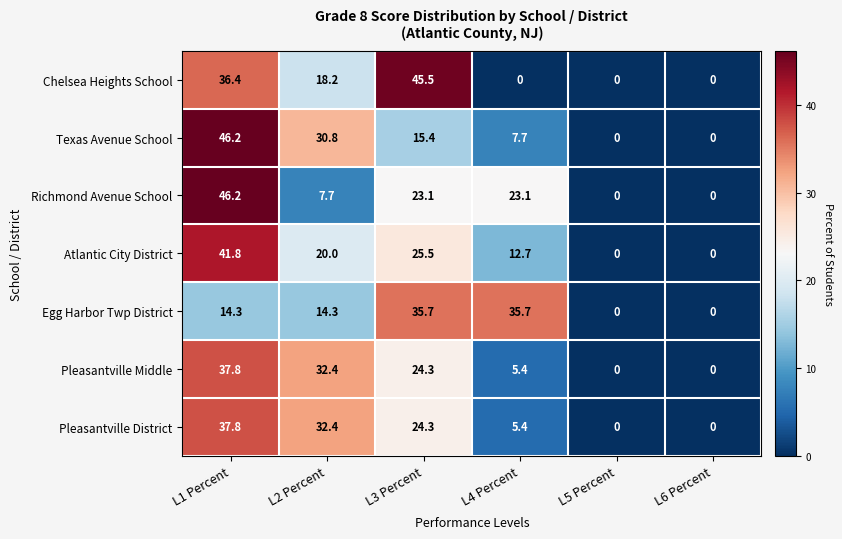

How many data points in Texas Avenue School are above 15?

3